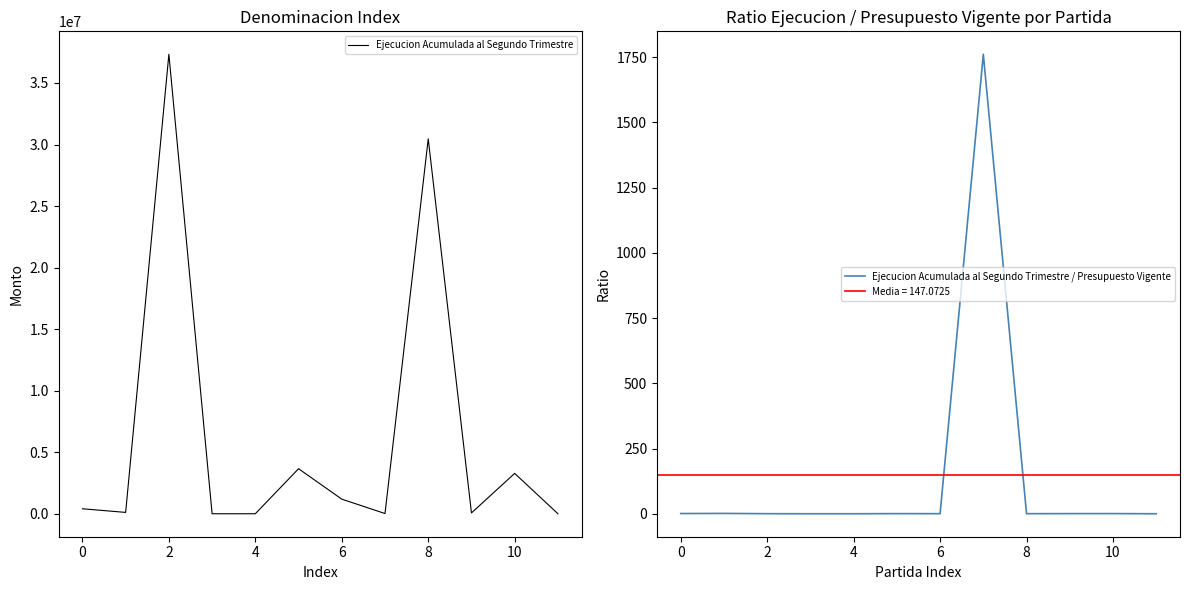

Is this an area chart (filled region under the line)?

No